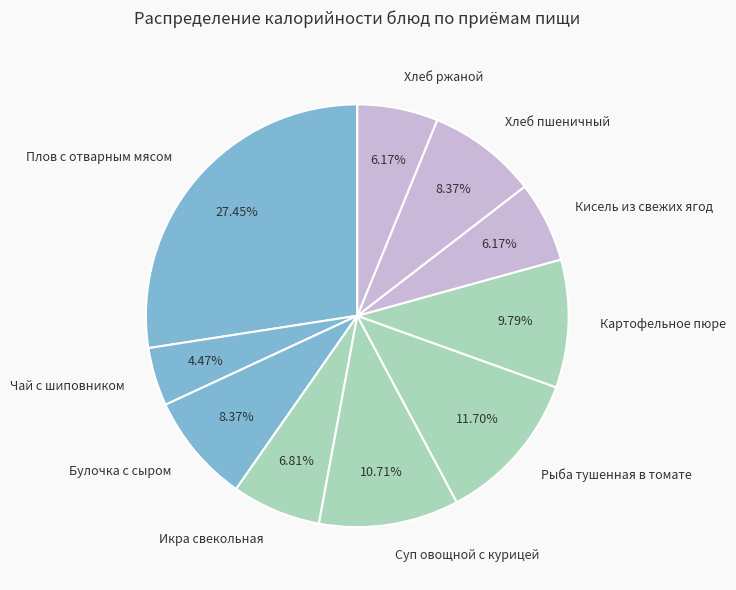

The Рыба тушенная в томате slice represents 19% of the pie. True or false?

False